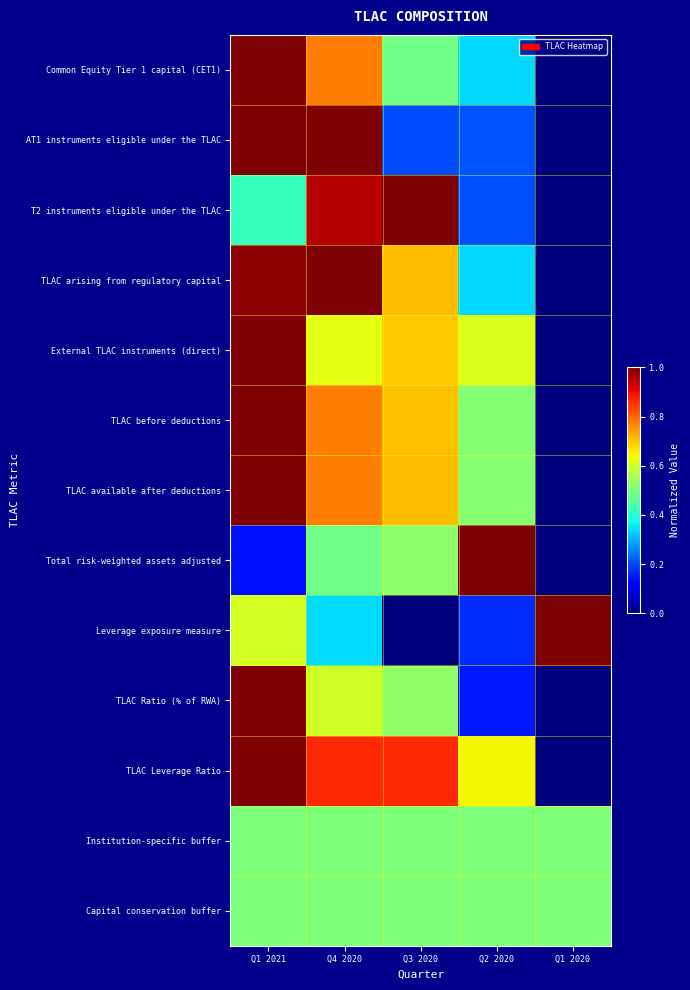

Which series changed the most between Q4 2020 and Q3 2020?

AT1 instruments eligible under the TLAC